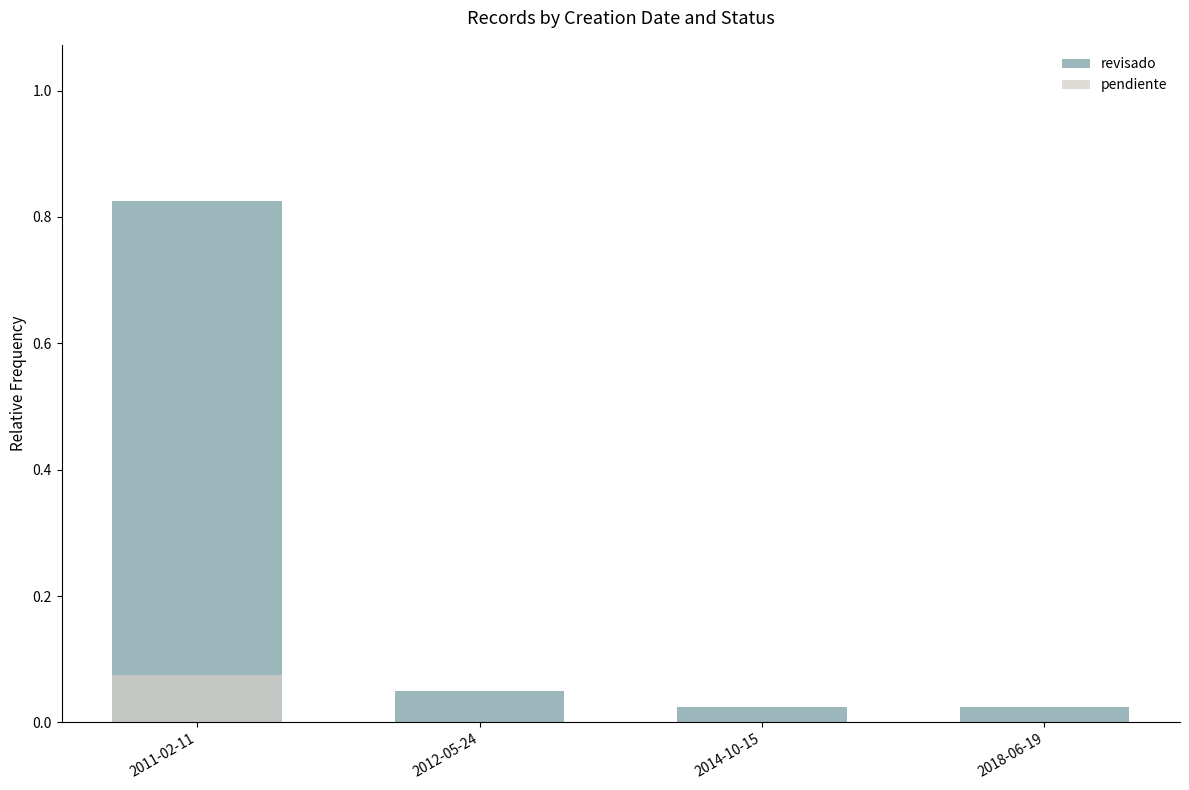

How many values in pendiente are above zero?

1